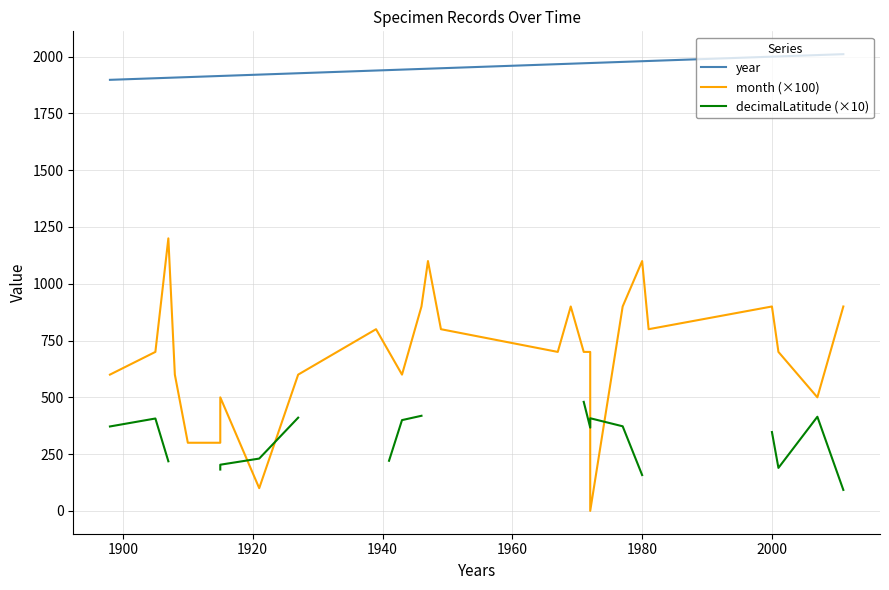

True or false: year and decimalLatitude (×10) intersect in this chart.

False